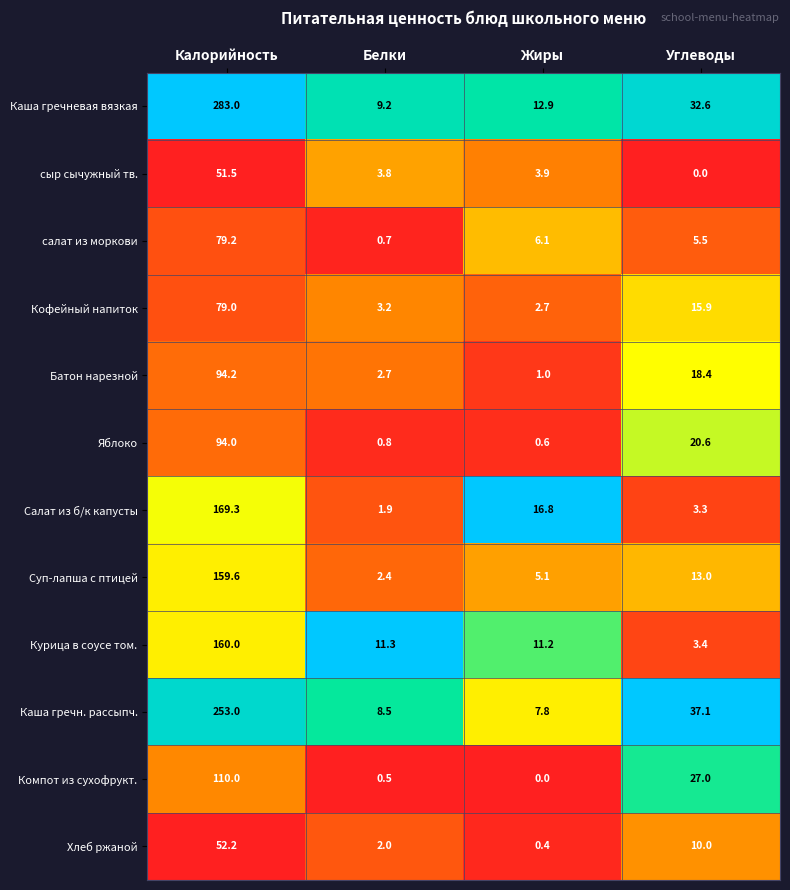

Is it true that Кофейный напиток equals 15.9 at Углеводы?

True